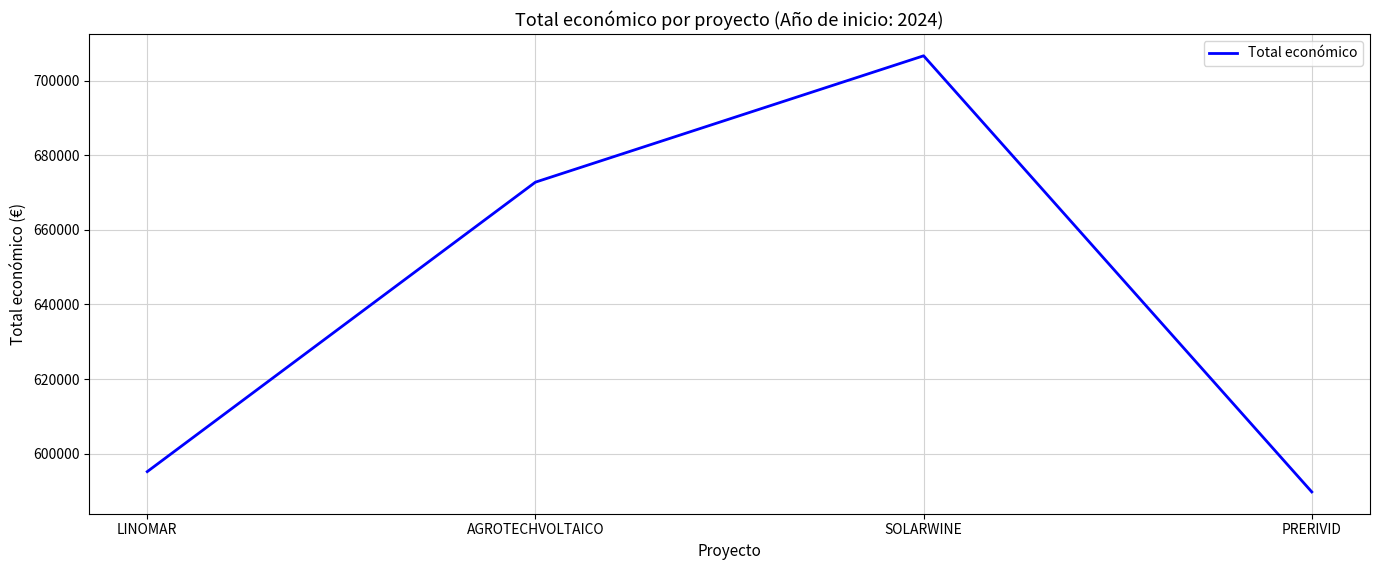

How many interior local peaks (higher than both neighbors) does the data have?

1